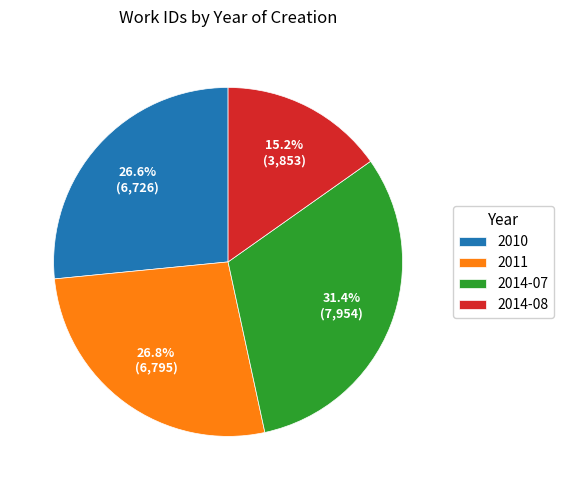

Is it true that 2010 is 21% of the pie?

False